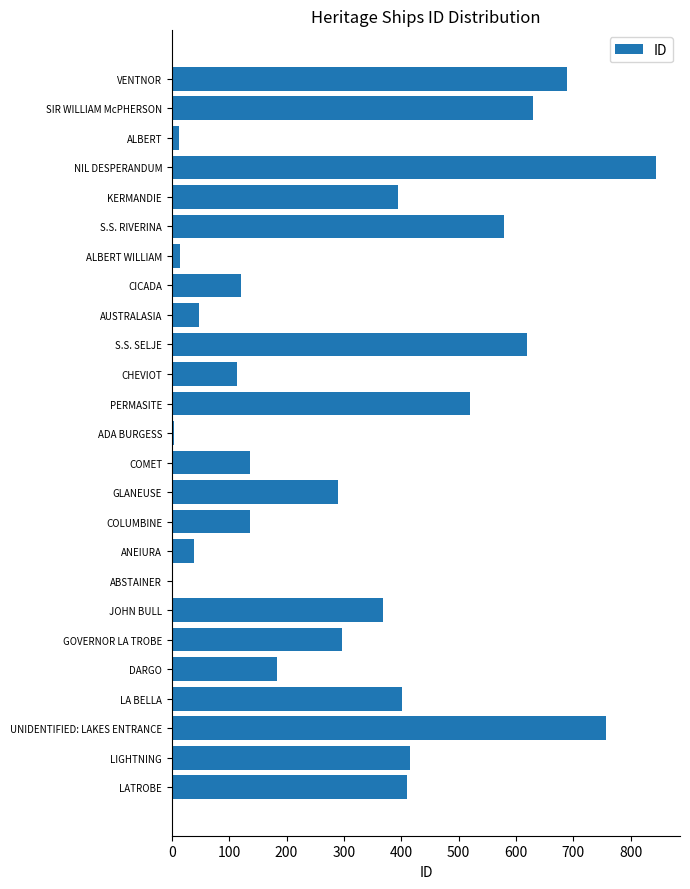

The chart shows a value of 250 at NIL DESPERANDUM. True or false?

False